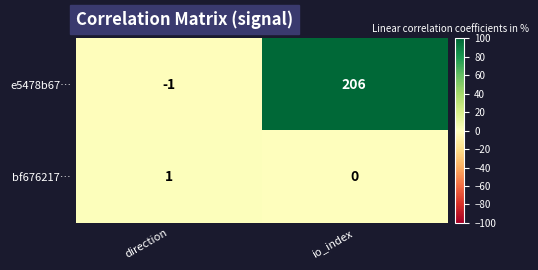

Rank the series at direction from lowest to highest value.

e5478b67…, bf676217…